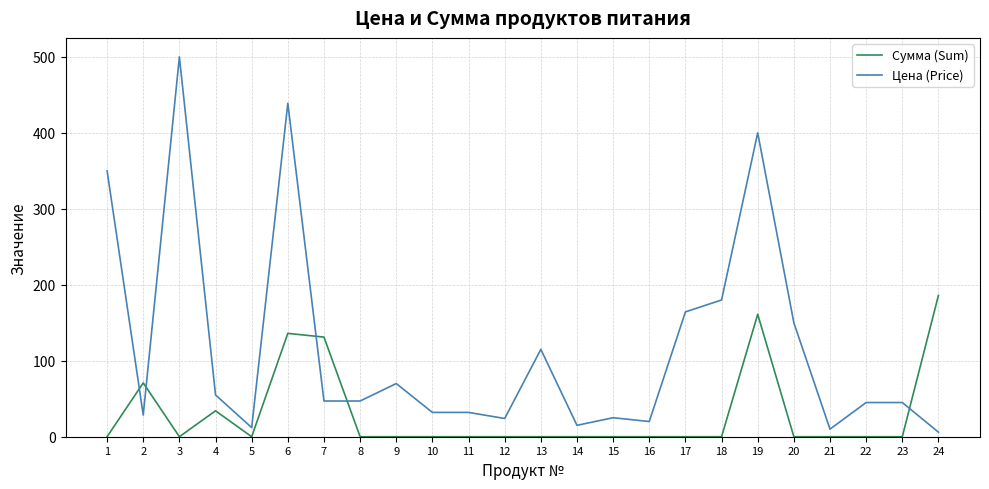

How many times do Цена (Price) and Сумма (Sum) cross each other?

5